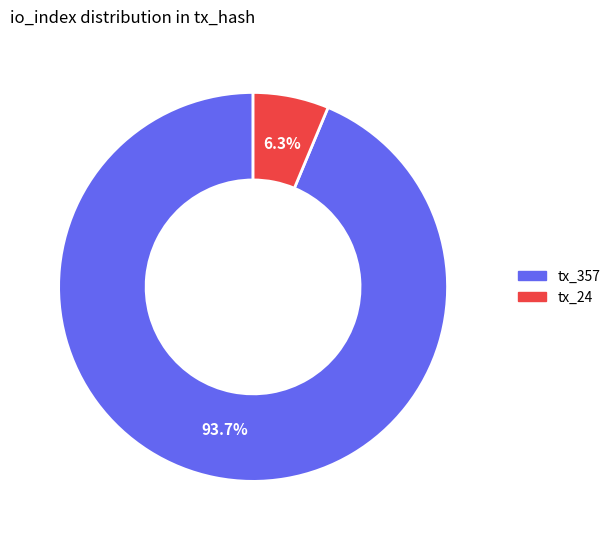

Rank the categories by value from highest to lowest.

tx_357, tx_24